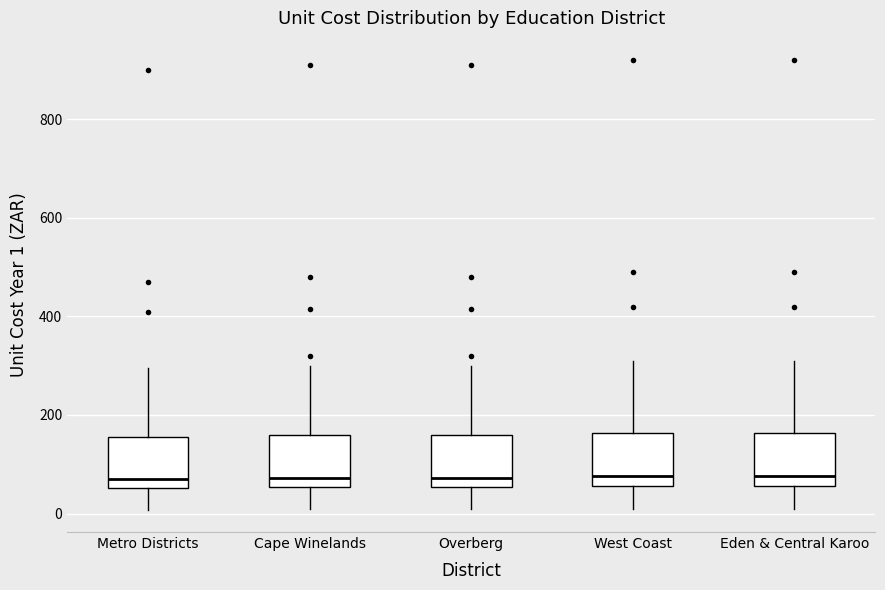

Where does the median line of the box for West Coast sit on the y-axis? The values are not printed on the chart, so give them approximately, as read against the axis.

80